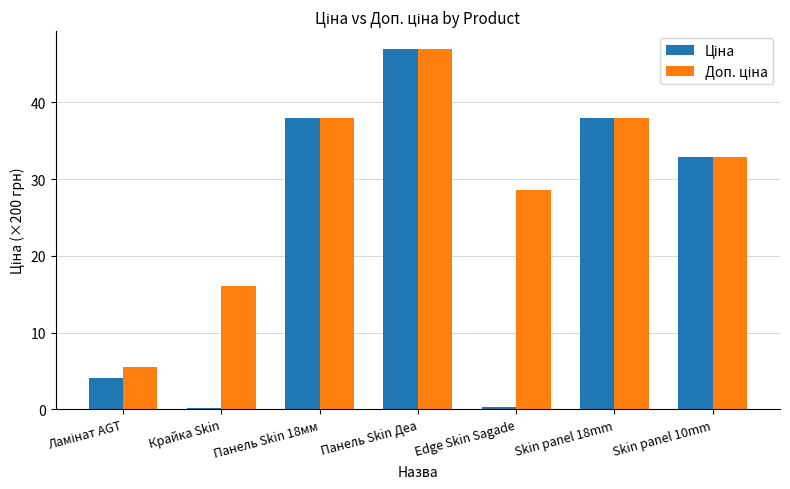

What is the total value across all series at Панель Skin Деа?

93.8